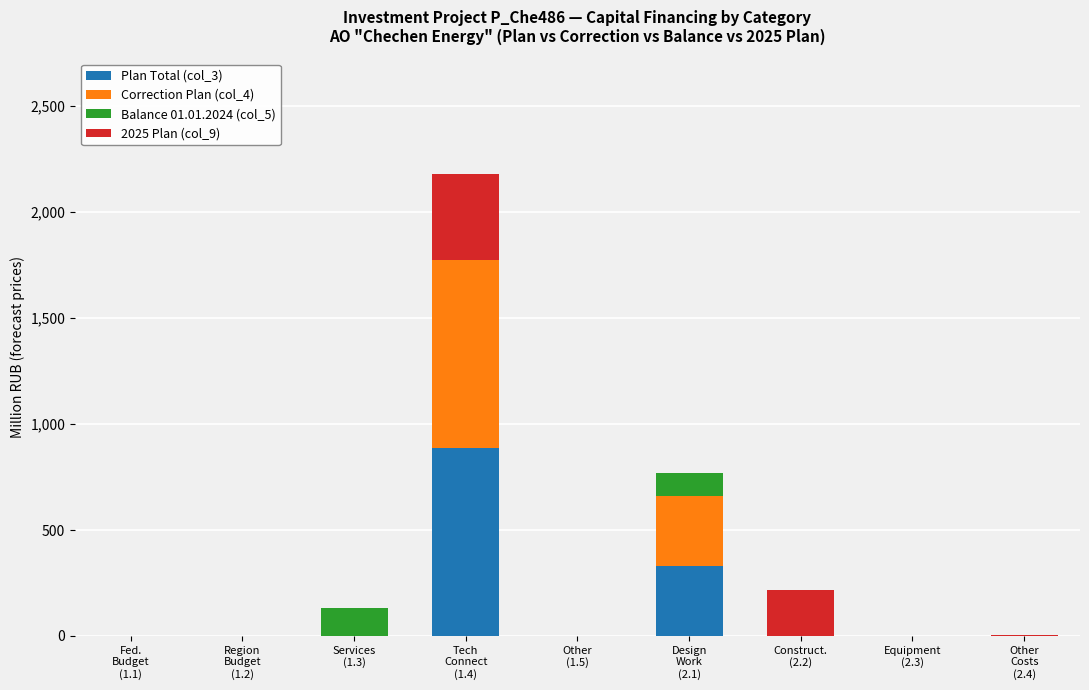

How many data points in Plan Total (col_3) are above 0?

2